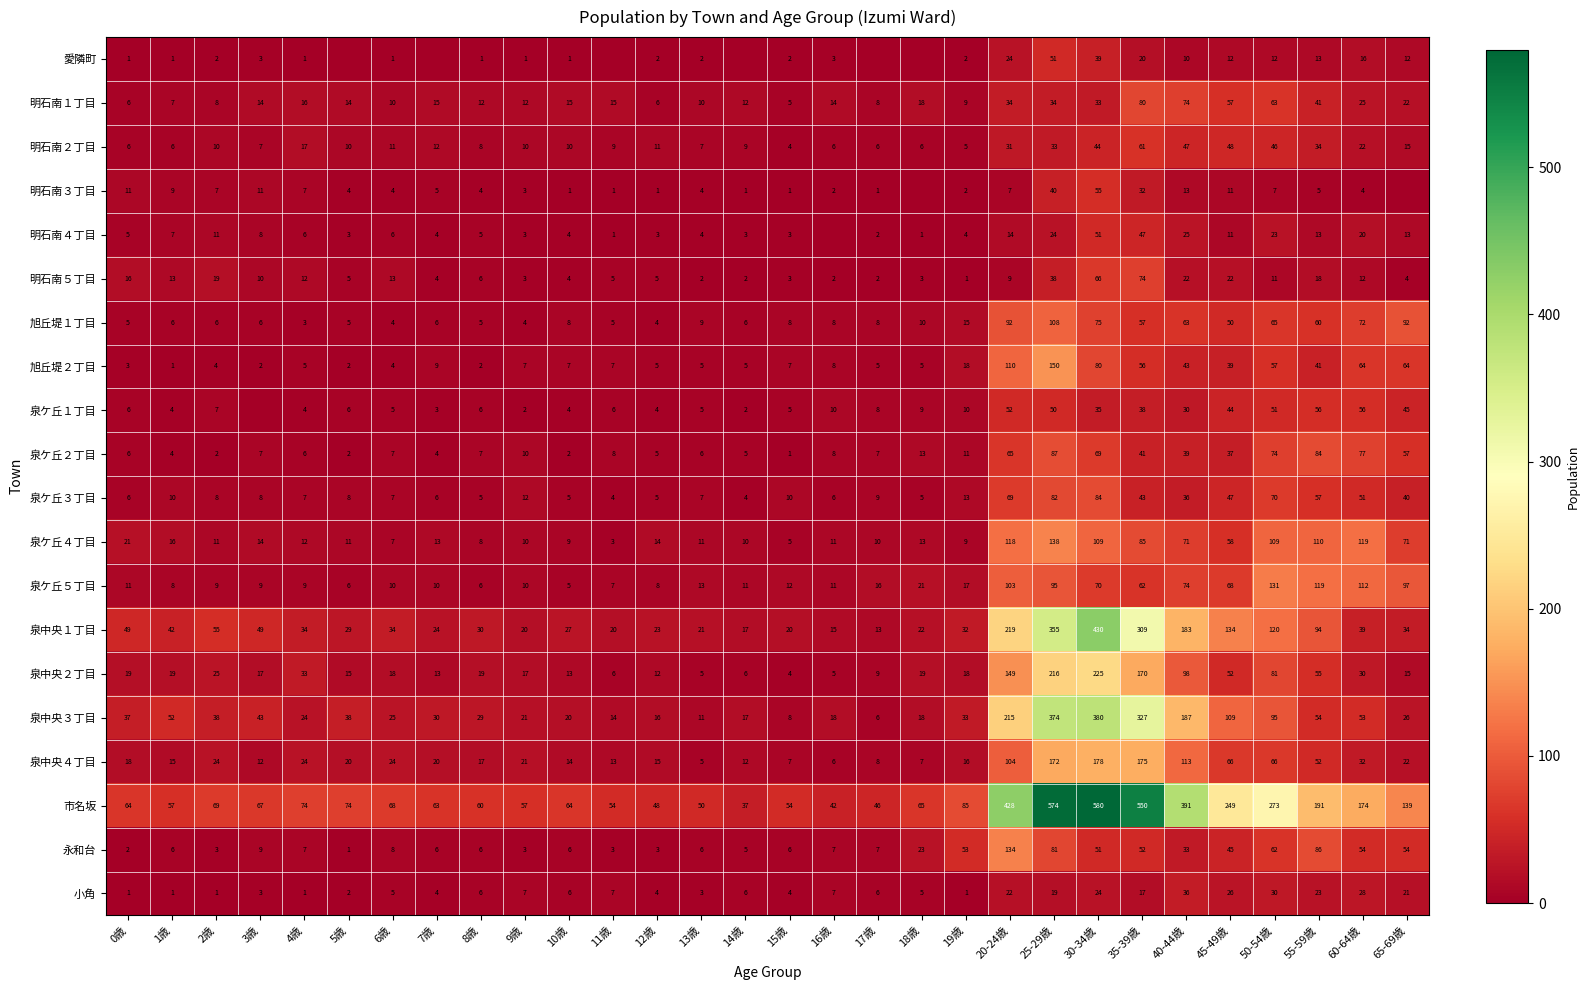

What is the difference between the 旭丘堤２丁目 values at 12歳 and 10歳?

2